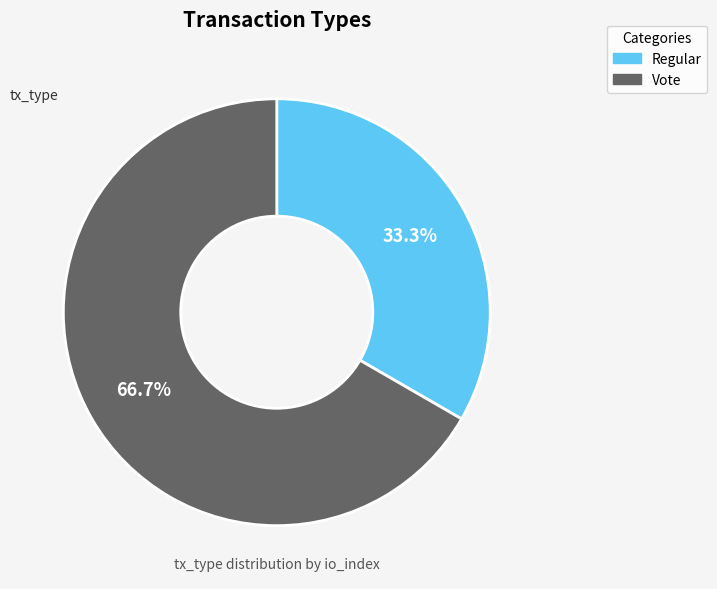

To the nearest percent, what portion does Regular represent?

33%